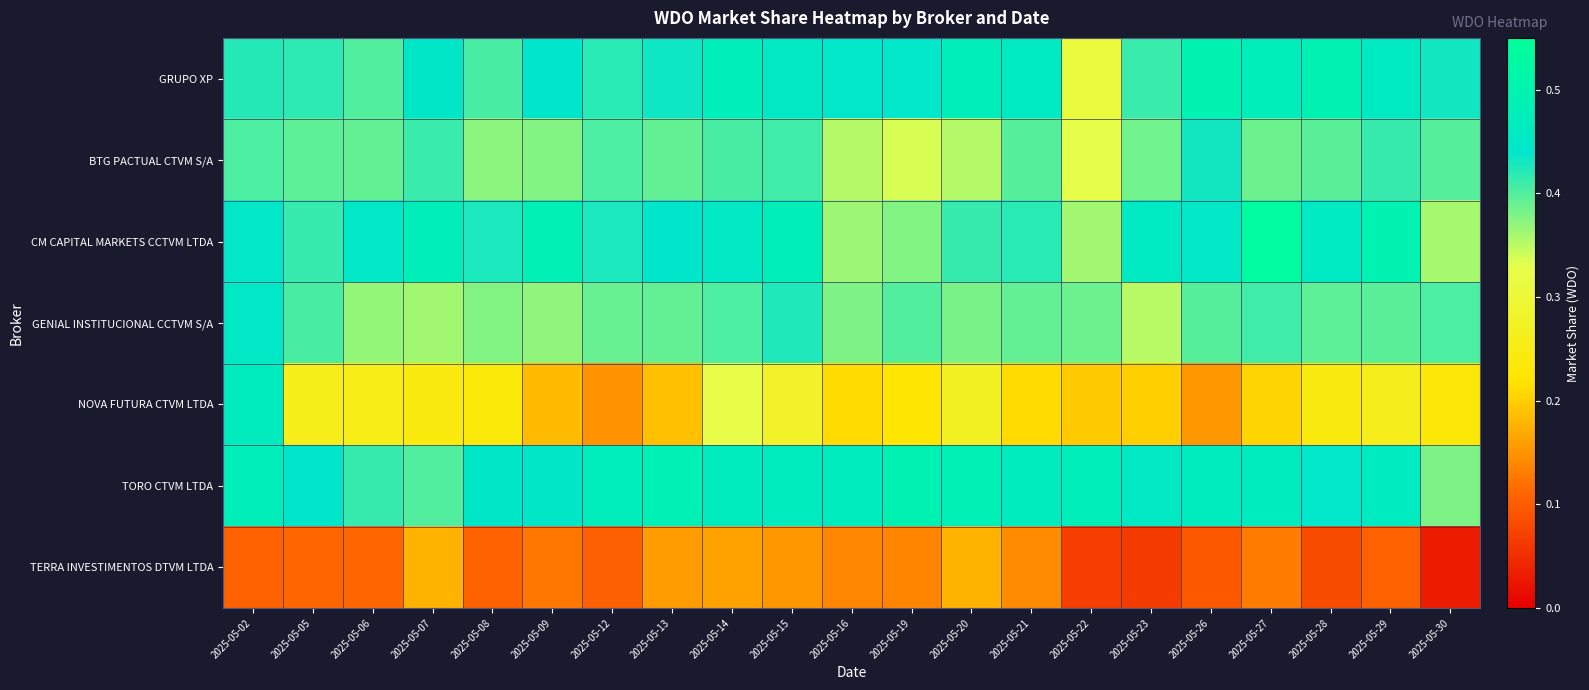

Reading right to left, extract all data points from this chart.

GRUPO XP: 2025-05-30=0.4	2025-05-29=0.5	2025-05-28=0.5	2025-05-27=0.5	2025-05-26=0.5	2025-05-23=0.4	2025-05-22=0.3	2025-05-21=0.5	2025-05-20=0.5	2025-05-19=0.4	2025-05-16=0.4	2025-05-15=0.5	2025-05-14=0.5	2025-05-13=0.4	2025-05-12=0.4	2025-05-09=0.4	2025-05-08=0.4	2025-05-07=0.4	2025-05-06=0.4	2025-05-05=0.4	2025-05-02=0.4
BTG PACTUAL CTVM S/A: 2025-05-30=0.4	2025-05-29=0.4	2025-05-28=0.4	2025-05-27=0.4	2025-05-26=0.4	2025-05-23=0.4	2025-05-22=0.3	2025-05-21=0.4	2025-05-20=0.4	2025-05-19=0.3	2025-05-16=0.4	2025-05-15=0.4	2025-05-14=0.4	2025-05-13=0.4	2025-05-12=0.4	2025-05-09=0.4	2025-05-08=0.4	2025-05-07=0.4	2025-05-06=0.4	2025-05-05=0.4	2025-05-02=0.4
CM CAPITAL MARKETS CCTVM LTDA: 2025-05-30=0.4	2025-05-29=0.5	2025-05-28=0.5	2025-05-27=0.5	2025-05-26=0.5	2025-05-23=0.5	2025-05-22=0.4	2025-05-21=0.4	2025-05-20=0.4	2025-05-19=0.4	2025-05-16=0.4	2025-05-15=0.5	2025-05-14=0.5	2025-05-13=0.4	2025-05-12=0.4	2025-05-09=0.5	2025-05-08=0.4	2025-05-07=0.5	2025-05-06=0.5	2025-05-05=0.4	2025-05-02=0.5
GENIAL INSTITUCIONAL CCTVM S/A: 2025-05-30=0.4	2025-05-29=0.4	2025-05-28=0.4	2025-05-27=0.4	2025-05-26=0.4	2025-05-23=0.4	2025-05-22=0.4	2025-05-21=0.4	2025-05-20=0.4	2025-05-19=0.4	2025-05-16=0.4	2025-05-15=0.4	2025-05-14=0.4	2025-05-13=0.4	2025-05-12=0.4	2025-05-09=0.4	2025-05-08=0.4	2025-05-07=0.4	2025-05-06=0.4	2025-05-05=0.4	2025-05-02=0.5
NOVA FUTURA CTVM LTDA: 2025-05-30=0.2	2025-05-29=0.3	2025-05-28=0.2	2025-05-27=0.2	2025-05-26=0.2	2025-05-23=0.2	2025-05-22=0.2	2025-05-21=0.2	2025-05-20=0.3	2025-05-19=0.2	2025-05-16=0.2	2025-05-15=0.3	2025-05-14=0.3	2025-05-13=0.2	2025-05-12=0.1	2025-05-09=0.2	2025-05-08=0.2	2025-05-07=0.2	2025-05-06=0.3	2025-05-05=0.3	2025-05-02=0.5
TORO CTVM LTDA: 2025-05-30=0.4	2025-05-29=0.5	2025-05-28=0.4	2025-05-27=0.5	2025-05-26=0.5	2025-05-23=0.5	2025-05-22=0.5	2025-05-21=0.5	2025-05-20=0.5	2025-05-19=0.5	2025-05-16=0.5	2025-05-15=0.5	2025-05-14=0.5	2025-05-13=0.5	2025-05-12=0.5	2025-05-09=0.4	2025-05-08=0.4	2025-05-07=0.4	2025-05-06=0.4	2025-05-05=0.4	2025-05-02=0.5
TERRA INVESTIMENTOS DTVM LTDA: 2025-05-30=0.0	2025-05-29=0.1	2025-05-28=0.1	2025-05-27=0.1	2025-05-26=0.1	2025-05-23=0.1	2025-05-22=0.1	2025-05-21=0.1	2025-05-20=0.2	2025-05-19=0.1	2025-05-16=0.1	2025-05-15=0.2	2025-05-14=0.2	2025-05-13=0.2	2025-05-12=0.1	2025-05-09=0.1	2025-05-08=0.1	2025-05-07=0.2	2025-05-06=0.1	2025-05-05=0.1	2025-05-02=0.1